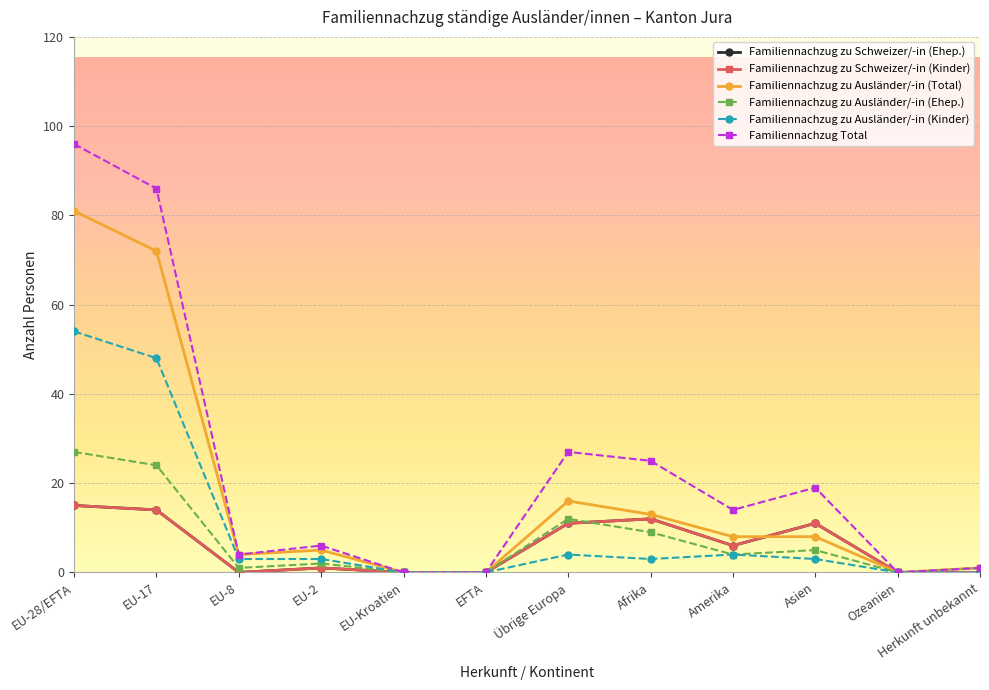

What is the sum of all Familiennachzug zu Ausländer/-in (Total) values?

208